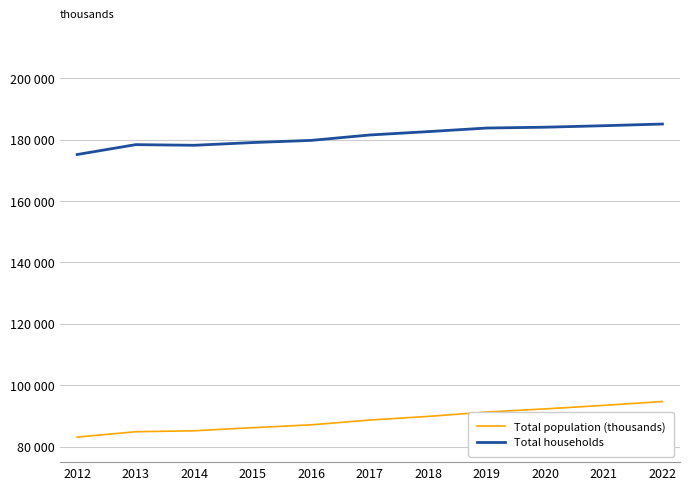

Reading right to left, extract all data points from this chart.

Total population (thousands): 94682	93435	92288	91270	89838	88650	87091	86162	85148	84841	83092
Total households: 185124	184577	184090	183822	182658	181554	179796	179090	178194	178407	175188